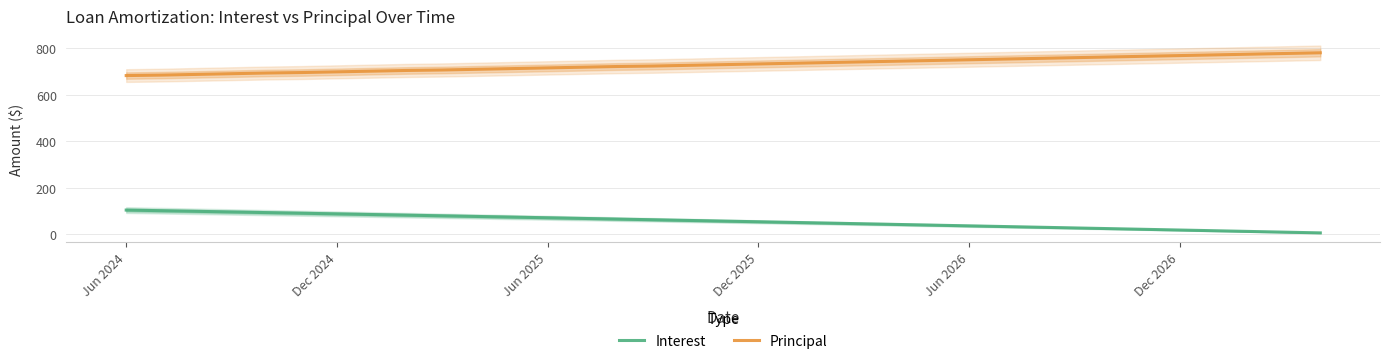

How many values in the Principal series exceed 730?

17